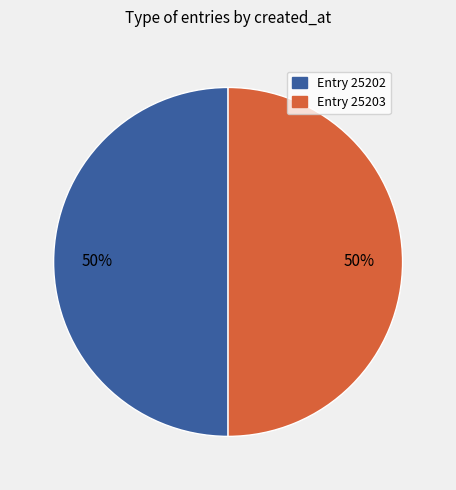

Count the number of slices in the pie.

2